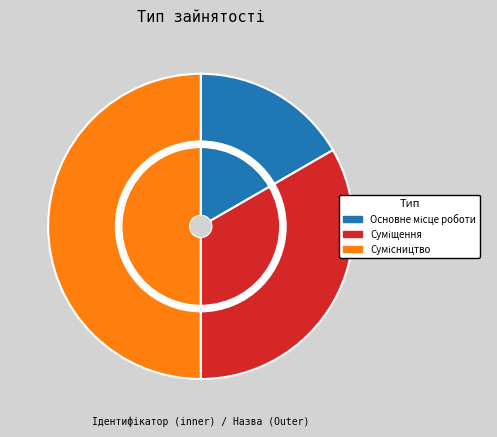

True or false: Основне місце роботи accounts for 8% of the total.

False